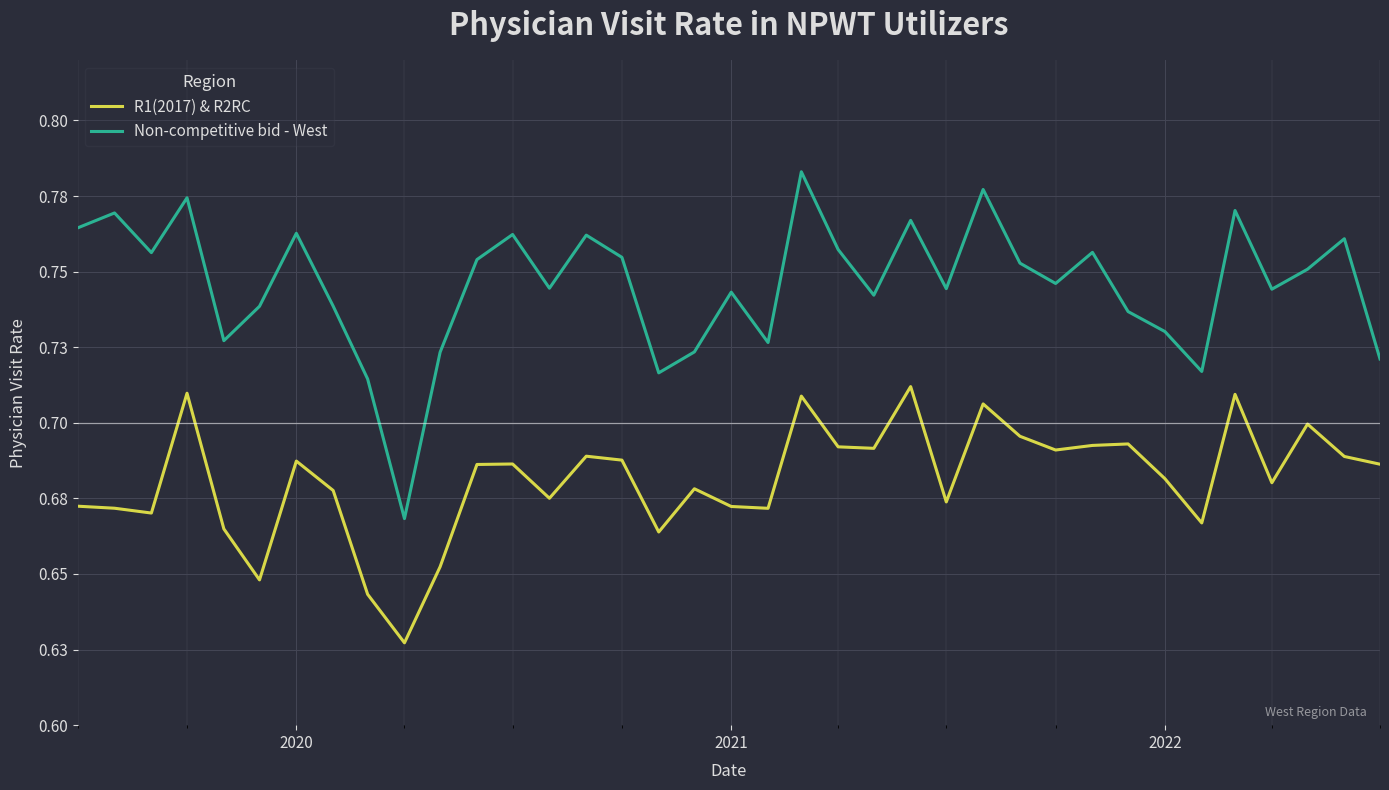

True or false: Non-competitive bid - West and R1(2017) & R2RC intersect in this chart.

False